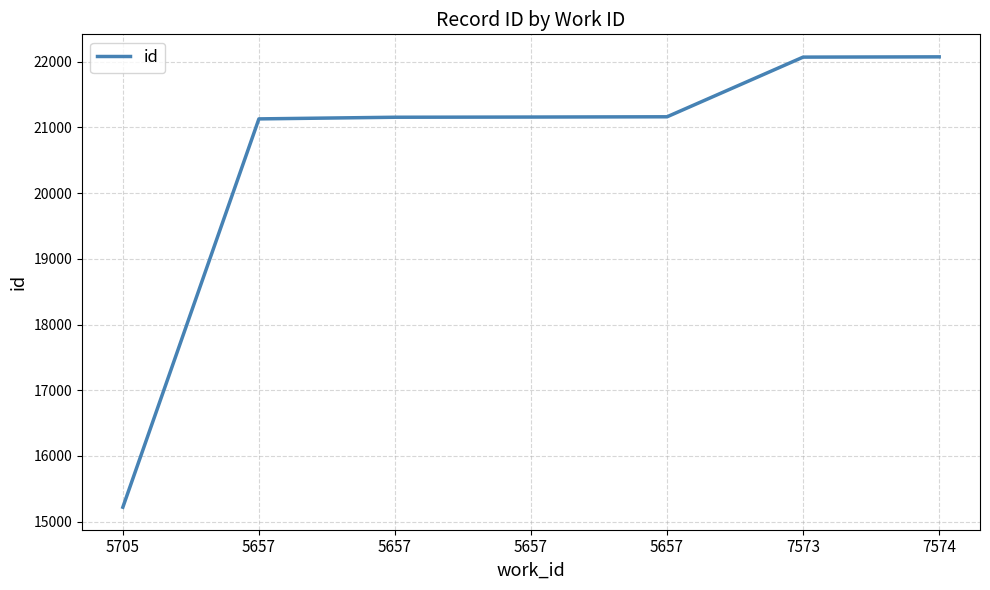

True or false: the data shows 30801 at 7574.

False